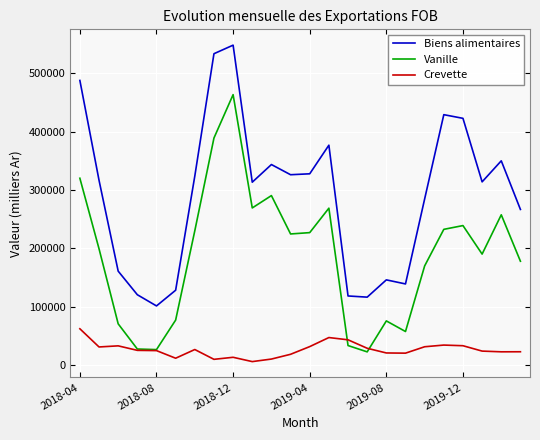

True or false: Biens alimentaires and Crevette intersect in this chart.

False